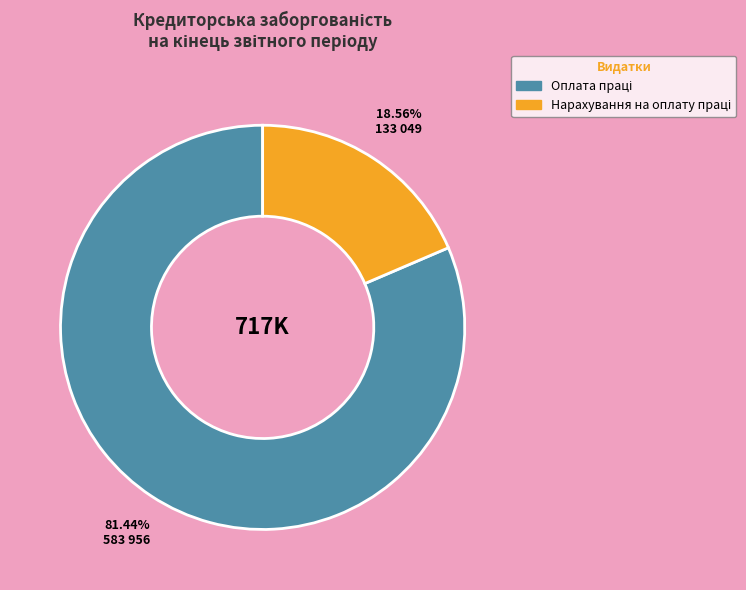

Is there any slice that represents more than half of the pie?

Yes